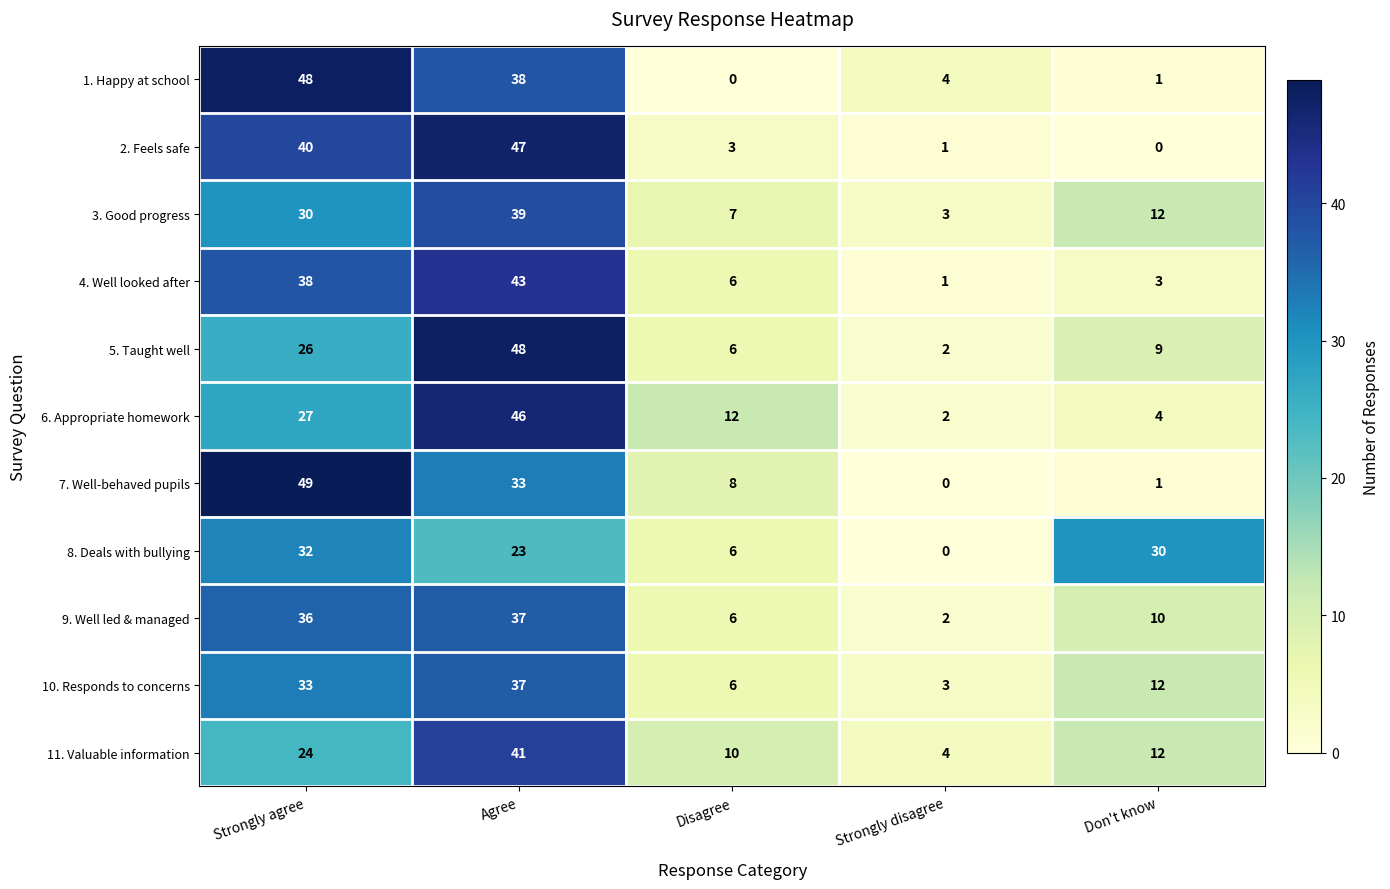

The 8. Deals with bullying series shows 32 at Strongly agree. True or false?

True